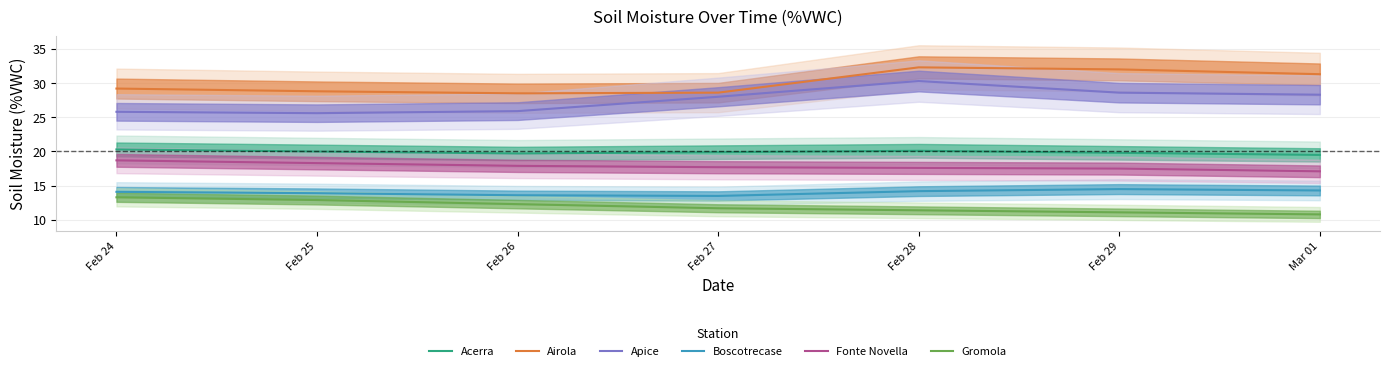

The value of Fonte Novella at Feb 26 is 29.3. True or false?

False